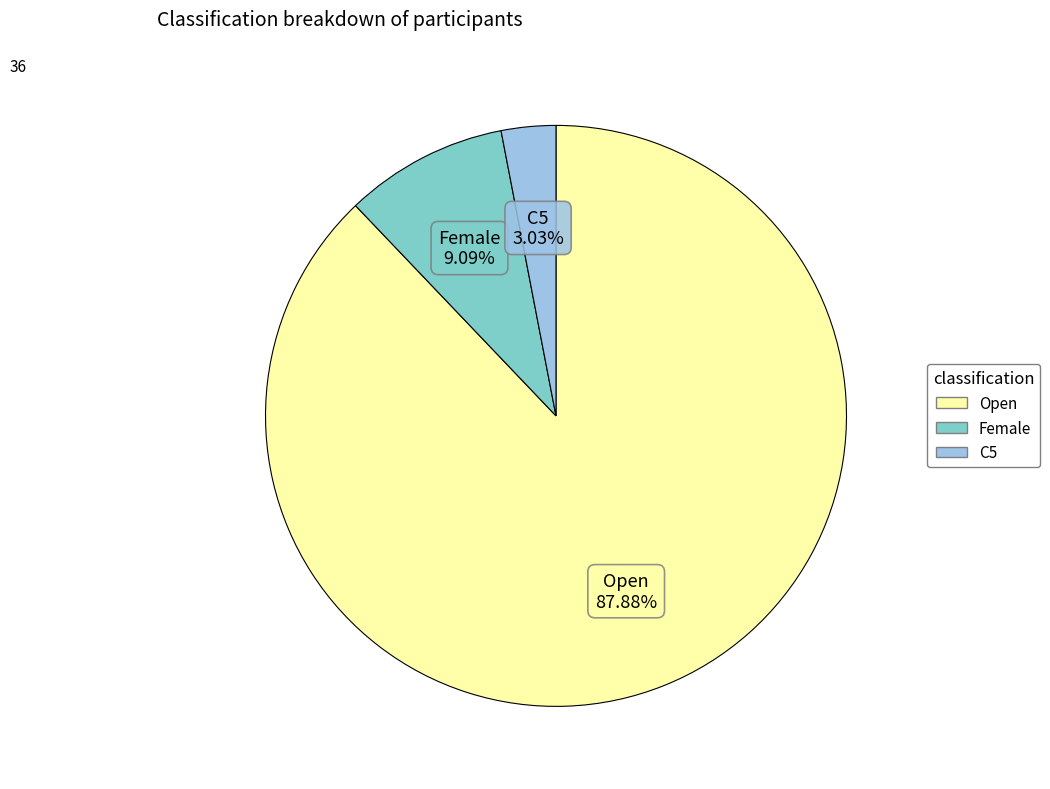

How many slices are in this pie chart?

3